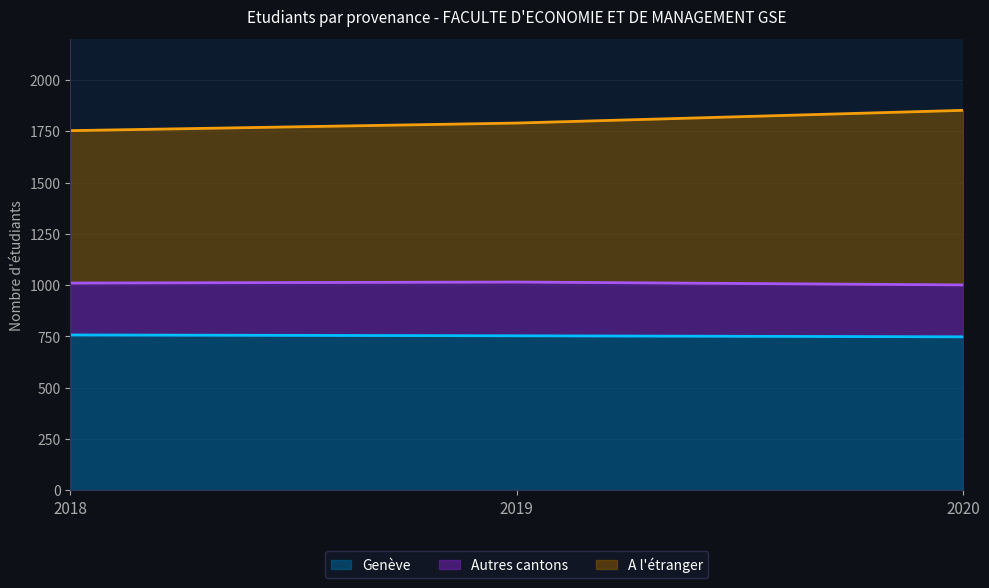

What is the greatest value displayed?

1852